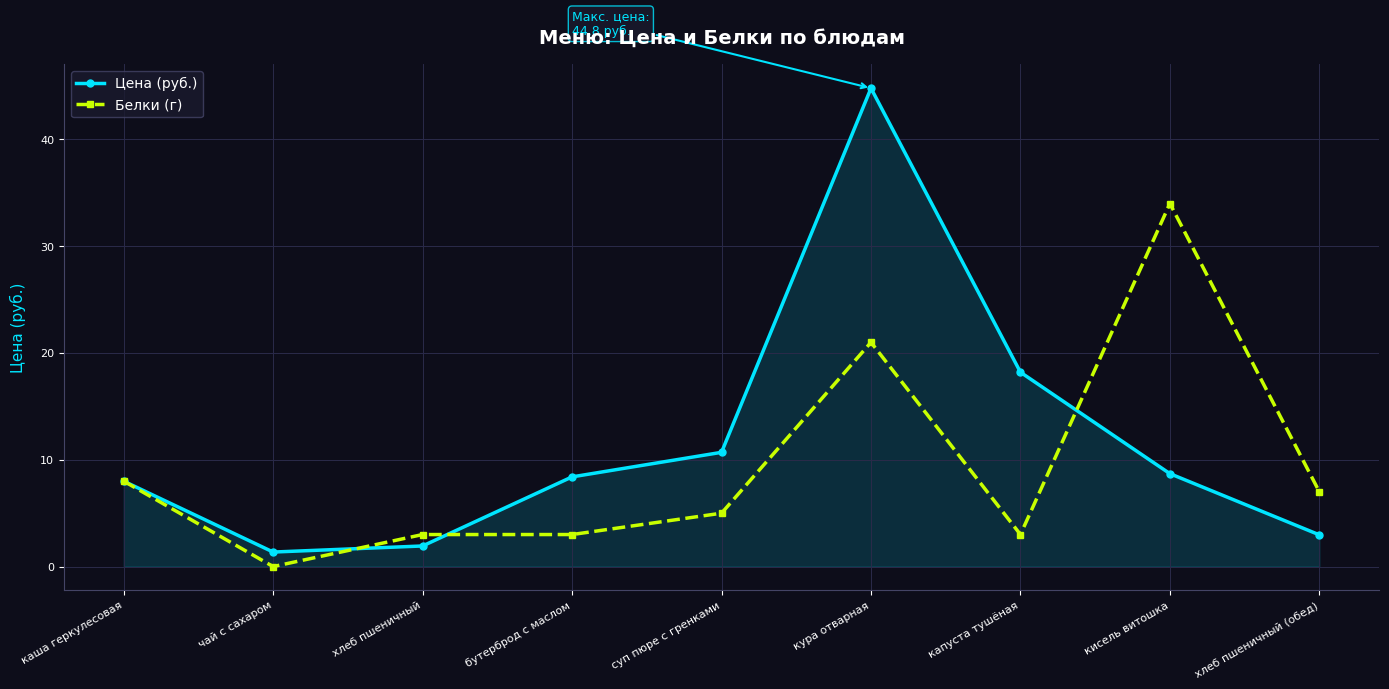

What is the label of the 9th point from the left?

хлеб пшеничный (обед)